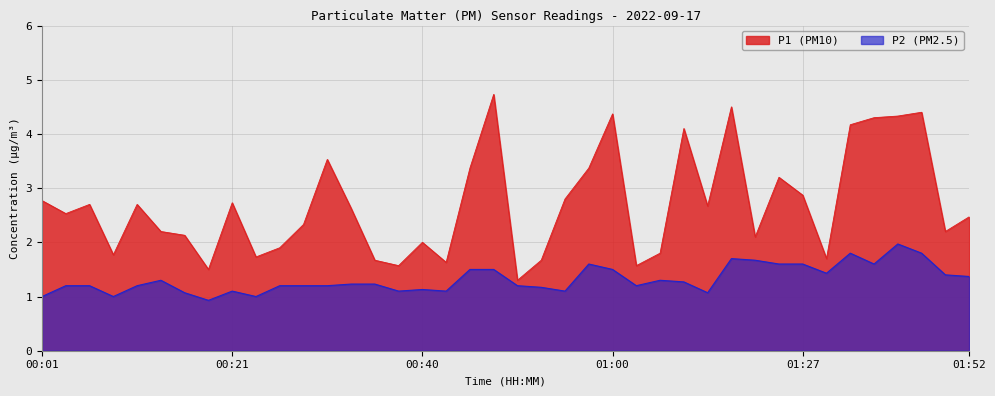

What is the difference between the highest and lowest values at 01:47?

2.6